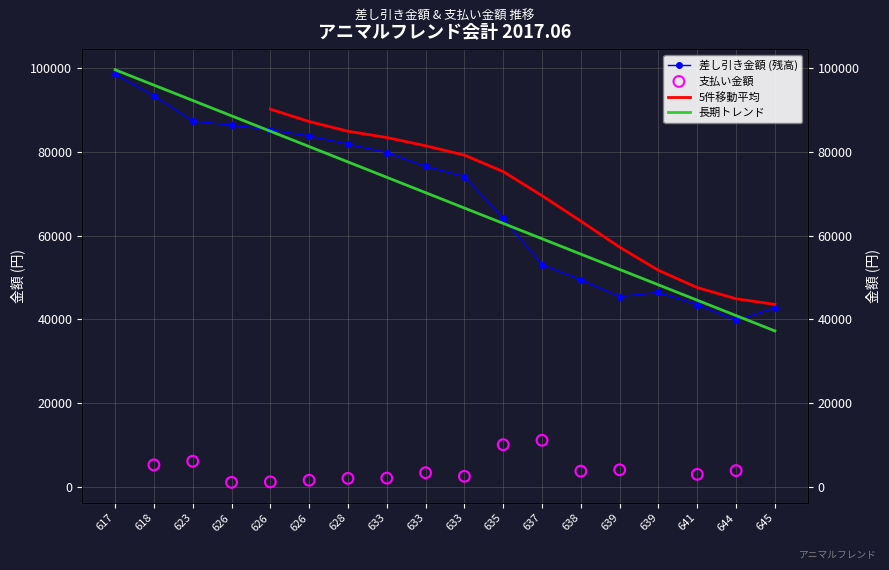

Which has a higher value, 644 or 626?

626